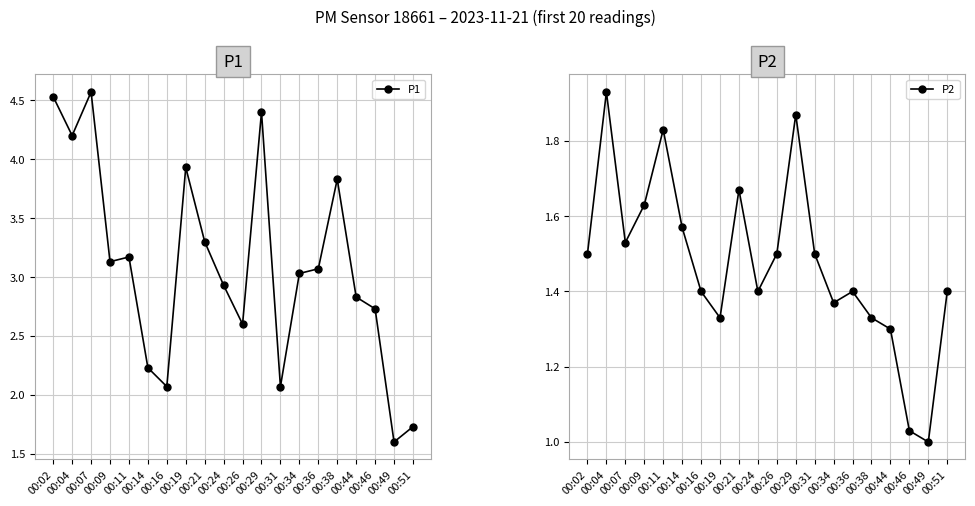

What are all the series names shown in the legend?

P1, P2